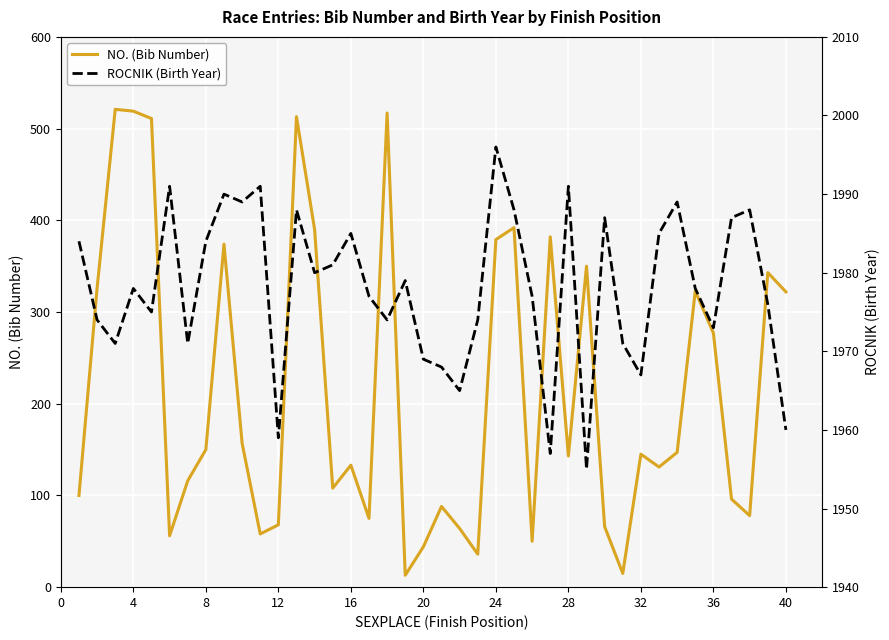

Where is NO. (Bib Number) nearest to the value 267?

36